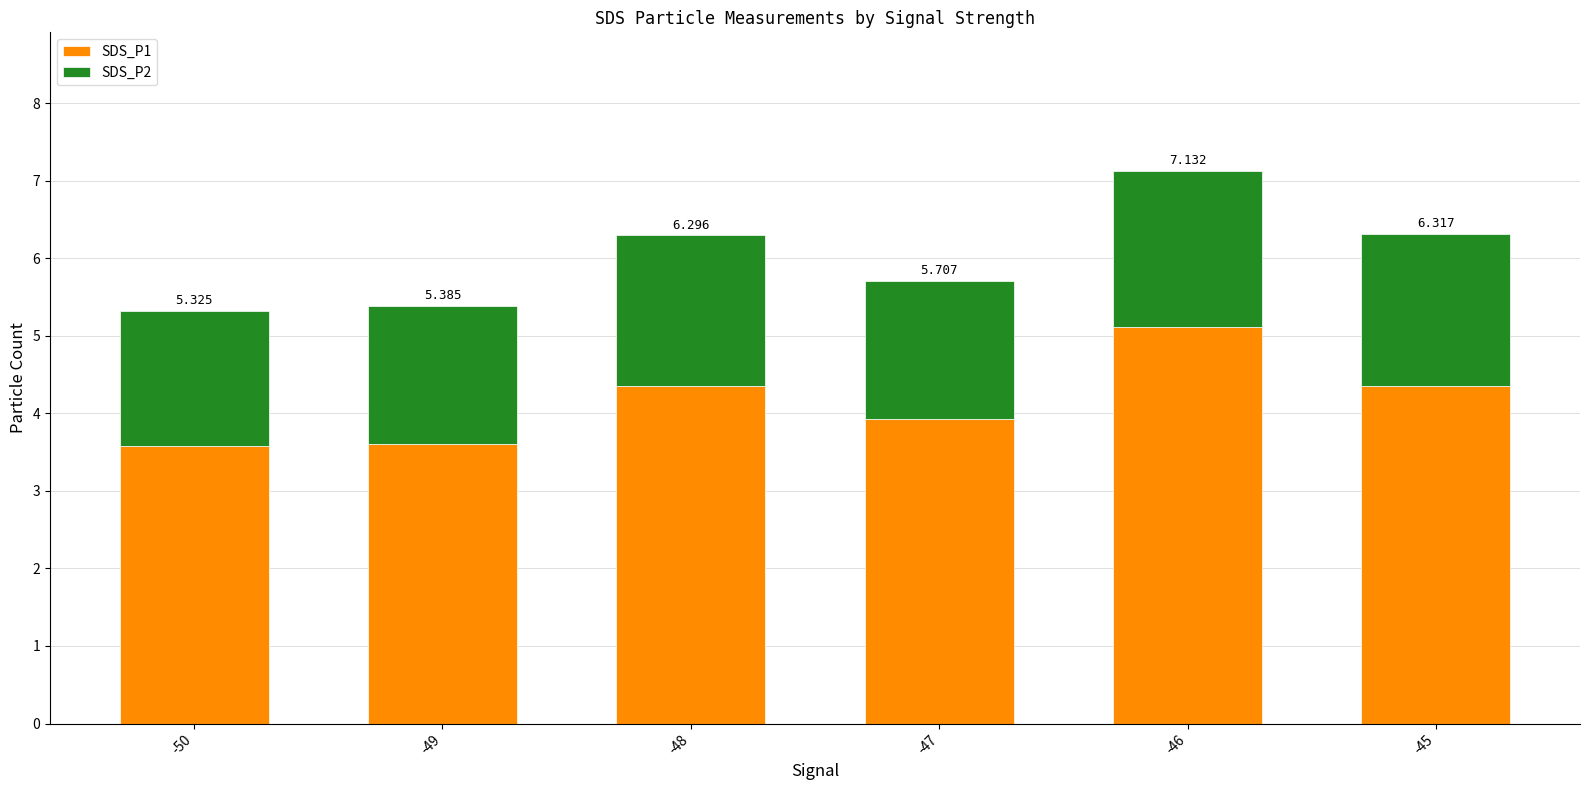

What are all the series names shown in the legend?

SDS_P1, SDS_P2